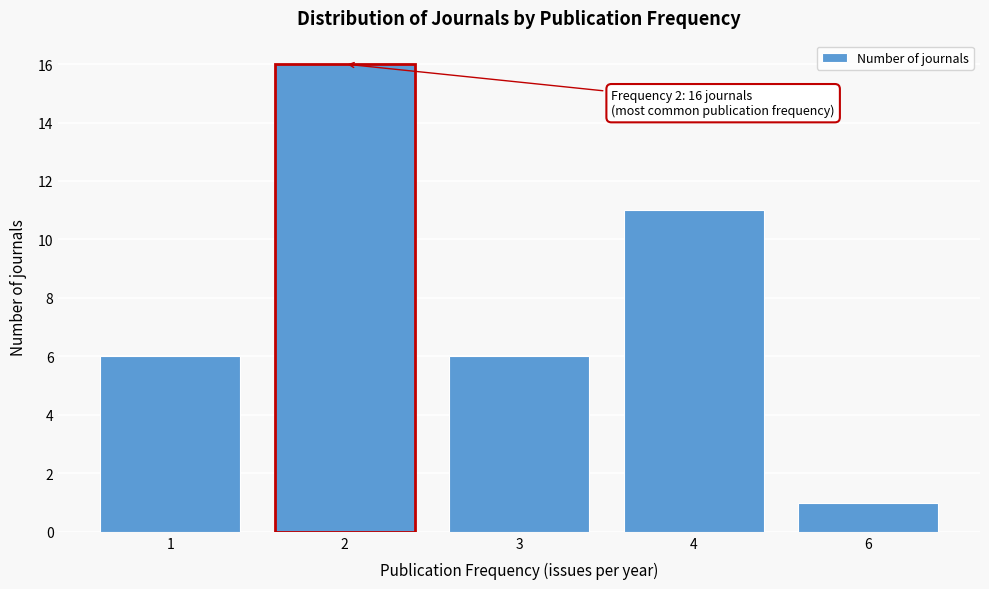

Reading right to left, extract all data points from this chart.

1	11	6	16	6